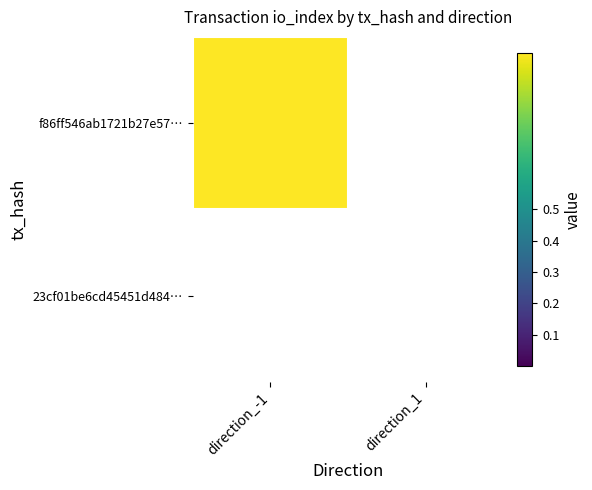

List the series in order of their peak value, highest first.

f86ff546ab1721b27e574c4a432d4b4f12b1dae, 23cf01be6cd45451d4848f89b855c35a04332f1